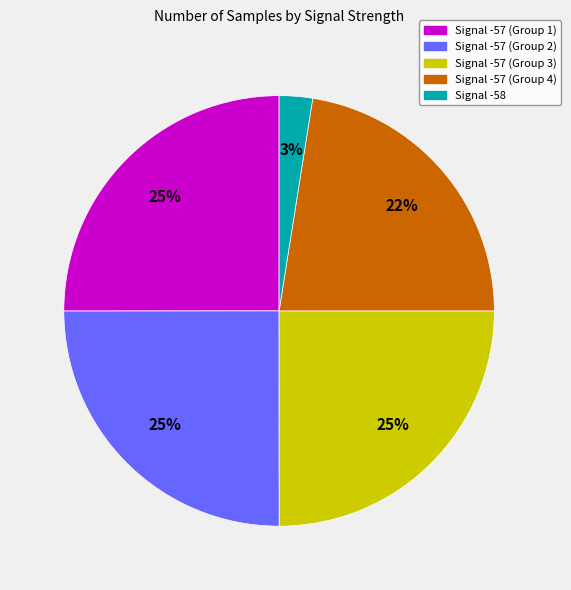

Is there a majority slice in this chart?

No